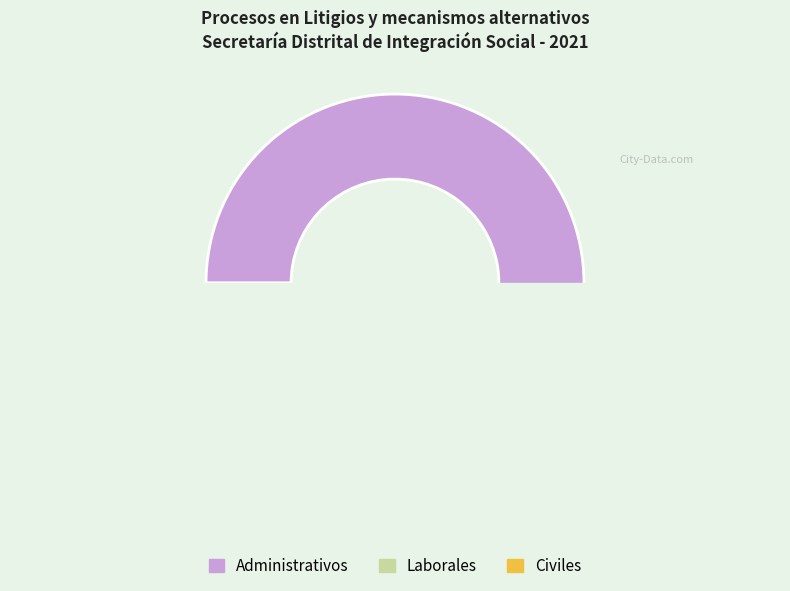

Is it true that Obligaciones fiscales is 0% of the pie?

True